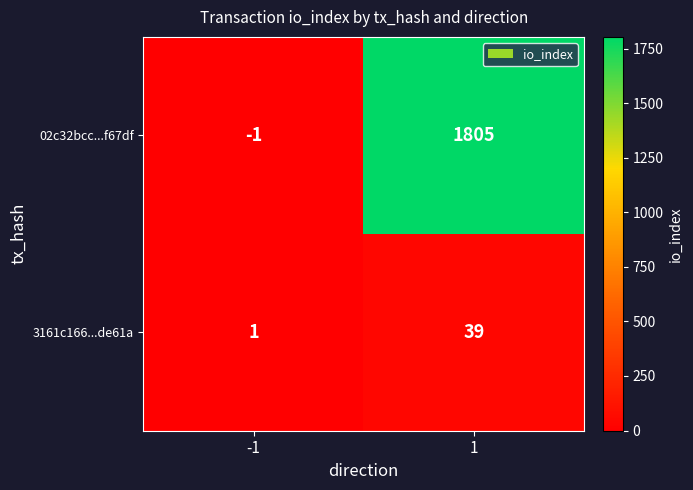

What is the difference between the 02c32bcc...f67df values at 1 and -1?

1806